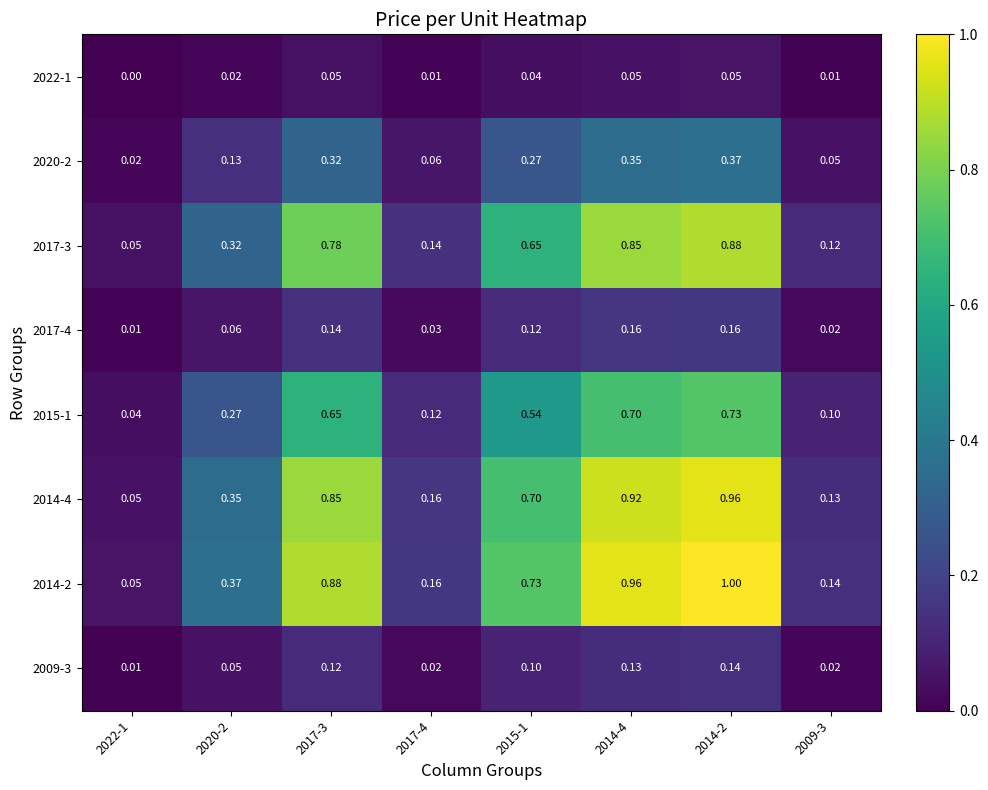

List the series in order of their peak value, highest first.

2014-2, 2014-4, 2017-3, 2015-1, 2020-2, 2017-4, 2009-3, 2022-1